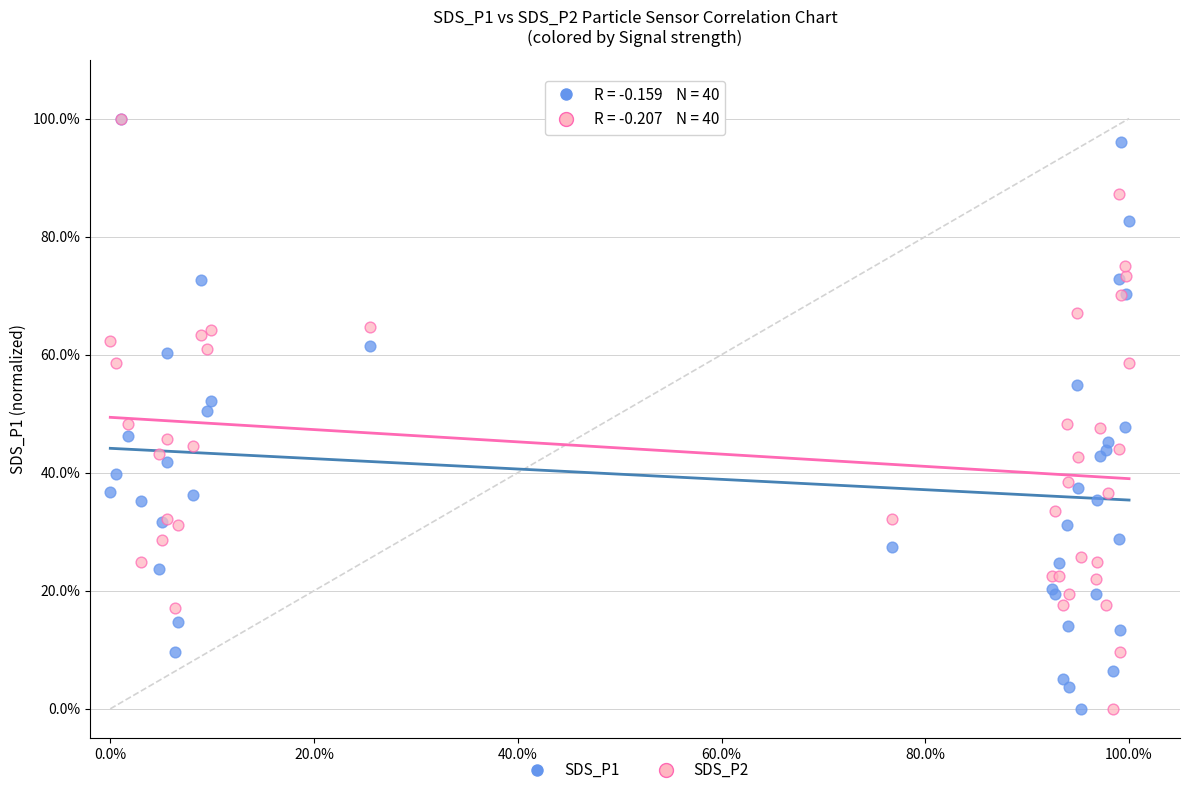

What are all the series names shown in the legend?

SDS_P1, SDS_P2